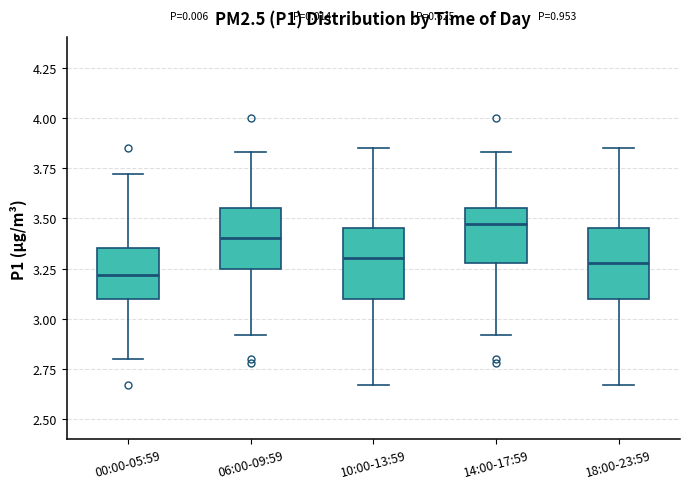

Where does the median line of the box for 06:00-09:59 sit on the y-axis? The values are not printed on the chart, so give them approximately, as read against the axis.

3.40